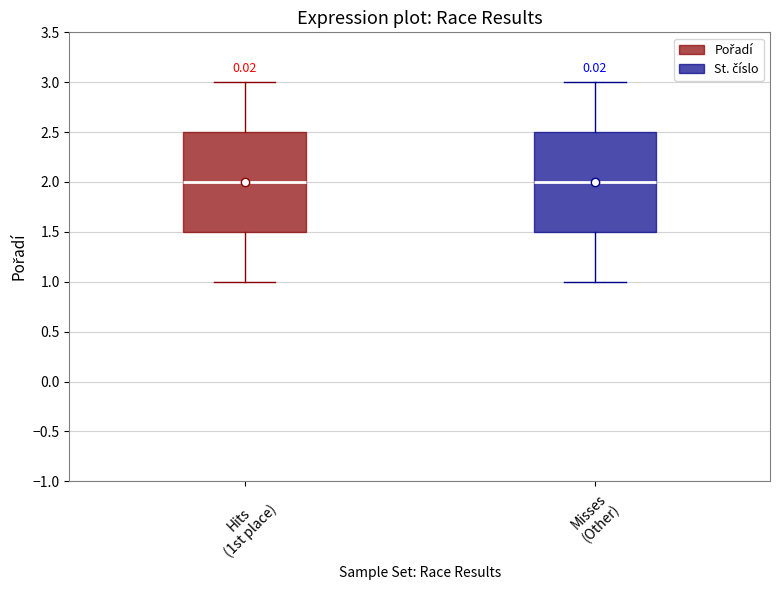

Reading left to right, read every box against the y-axis: the position of its median line, the range the box covers, and the ends of its whiskers. The values are not printed on the chart, so give them approximately, as read against the axis.

Hits (1st place): median 2.0, box 1.5 to 2.5, whiskers 1.0 to 3.0
Misses (Other): median 2.0, box 1.5 to 2.5, whiskers 1.0 to 3.0